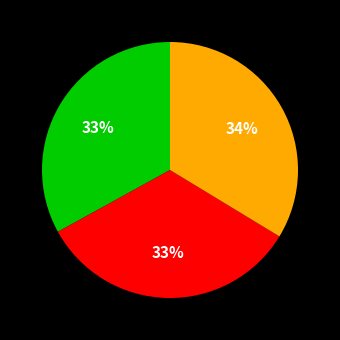

To the nearest percent, what is the difference between the largest and smallest slice percentages?

1%